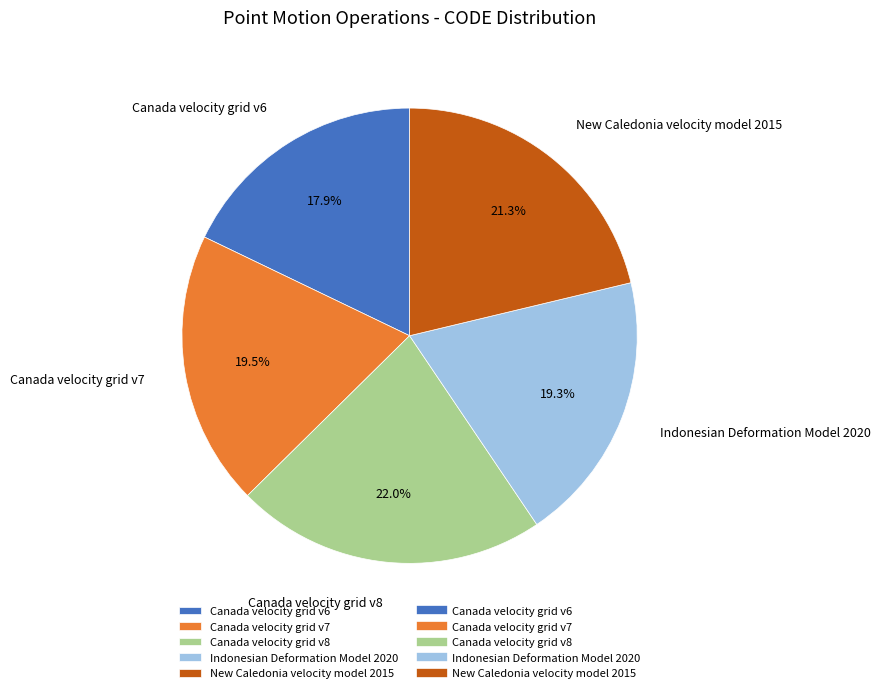

To the nearest percent, what is the average slice percentage?

20%